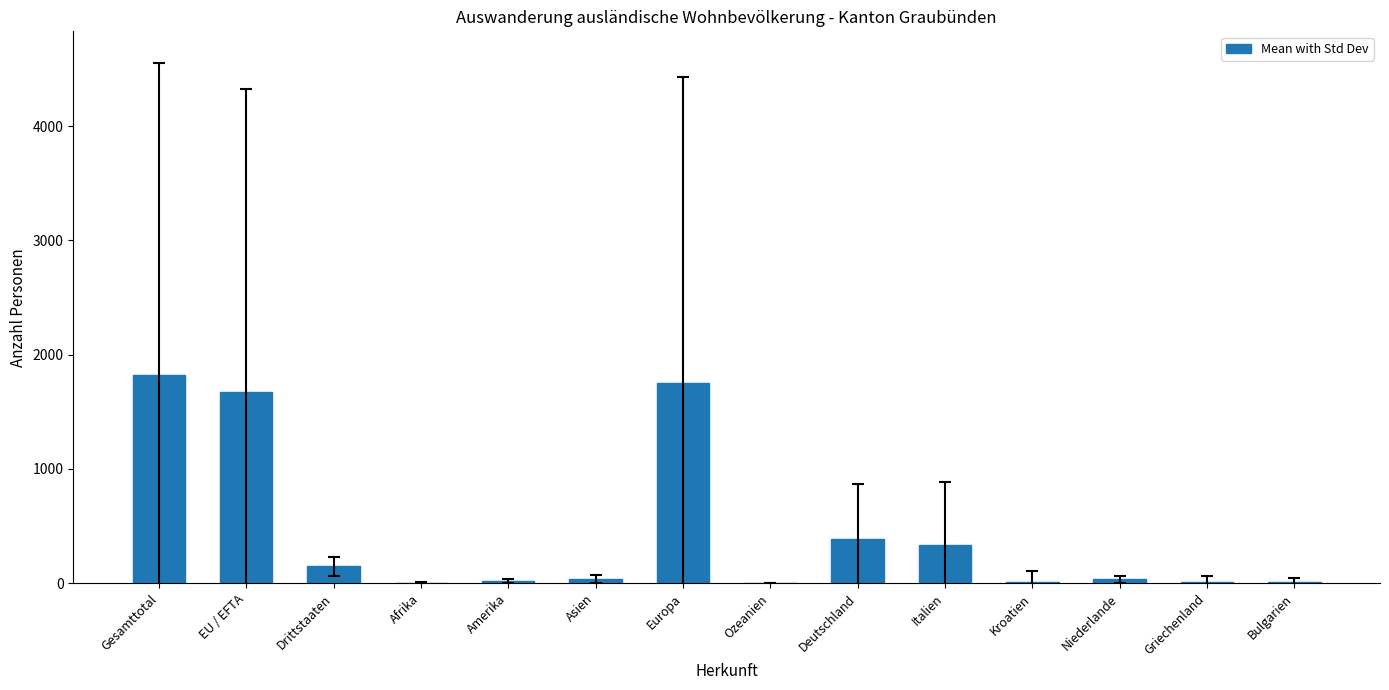

Are the bars grouped side by side (vs. stacked)?

No